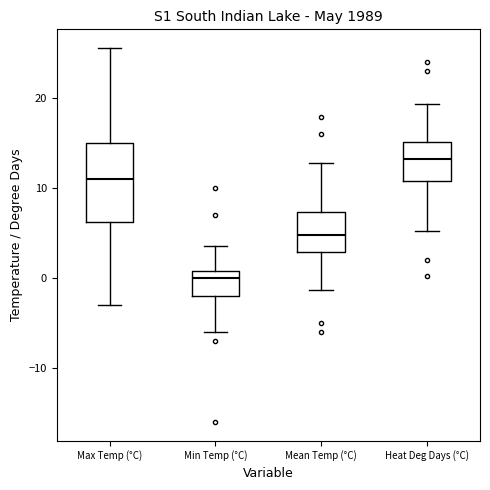

Where is the upper edge of the box for Min Temp (°C) on the y-axis? The values are not printed on the chart, so give them approximately, as read against the axis.

1